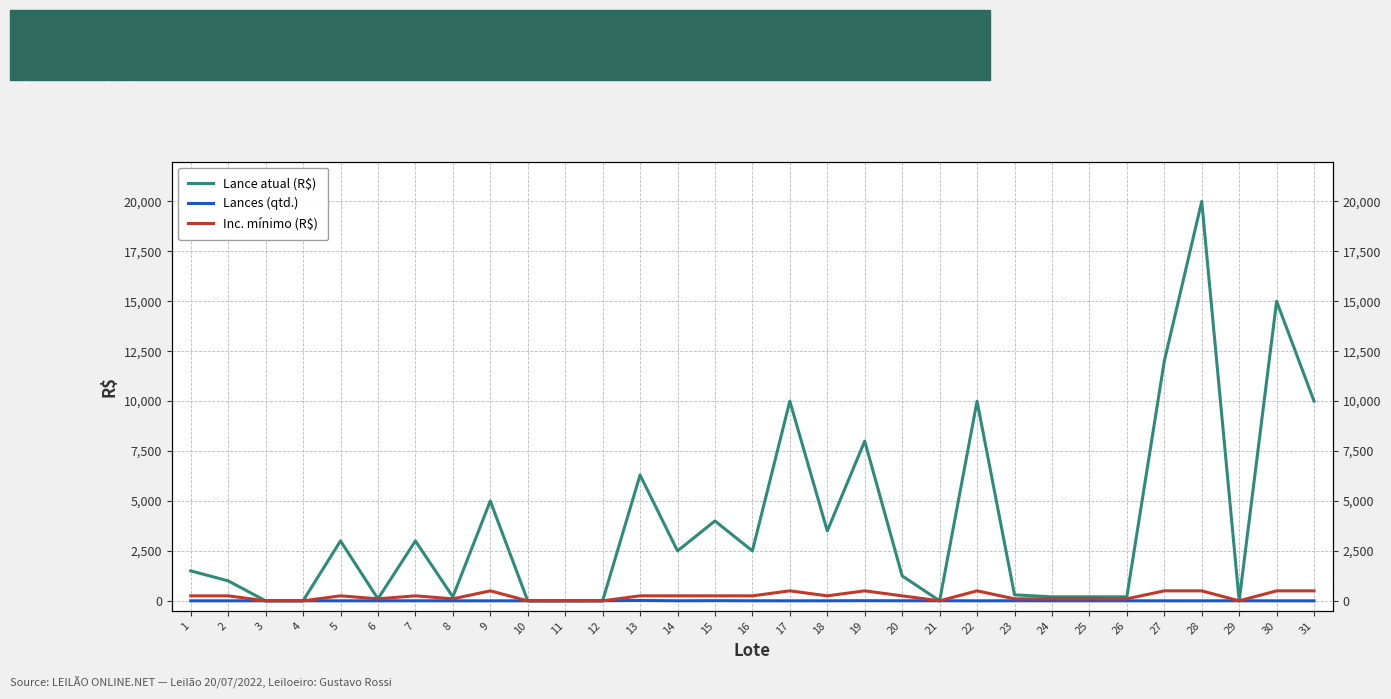

Reading left to right, extract all data points from this chart.

Lance atual (R$): 1=1500	2=1000	3=1	4=1	5=3000	6=100	7=3000	8=200	9=5000	10=0	11=0	12=1	13=6300	14=2500	15=4000	16=2500	17=10000	18=3500	19=8000	20=1250	21=1	22=10000	23=300	24=200	25=200	26=200	27=12000	28=20000	29=1	30=15000	31=10000
Lances (qtd.): 1=0	2=0	3=2	4=2	5=0	6=1	7=2	8=0	9=0	10=0	11=0	12=4	13=16	14=1	15=7	16=1	17=1	18=1	19=7	20=2	21=3	22=0	23=2	24=1	25=1	26=1	27=0	28=0	29=2	30=0	31=0
Inc. mínimo (R$): 1=250	2=250	3=0	4=0	5=250	6=100	7=250	8=100	9=500	10=0	11=0	12=0	13=250	14=250	15=250	16=250	17=500	18=250	19=500	20=250	21=0	22=500	23=100	24=100	25=100	26=100	27=500	28=500	29=0	30=500	31=500